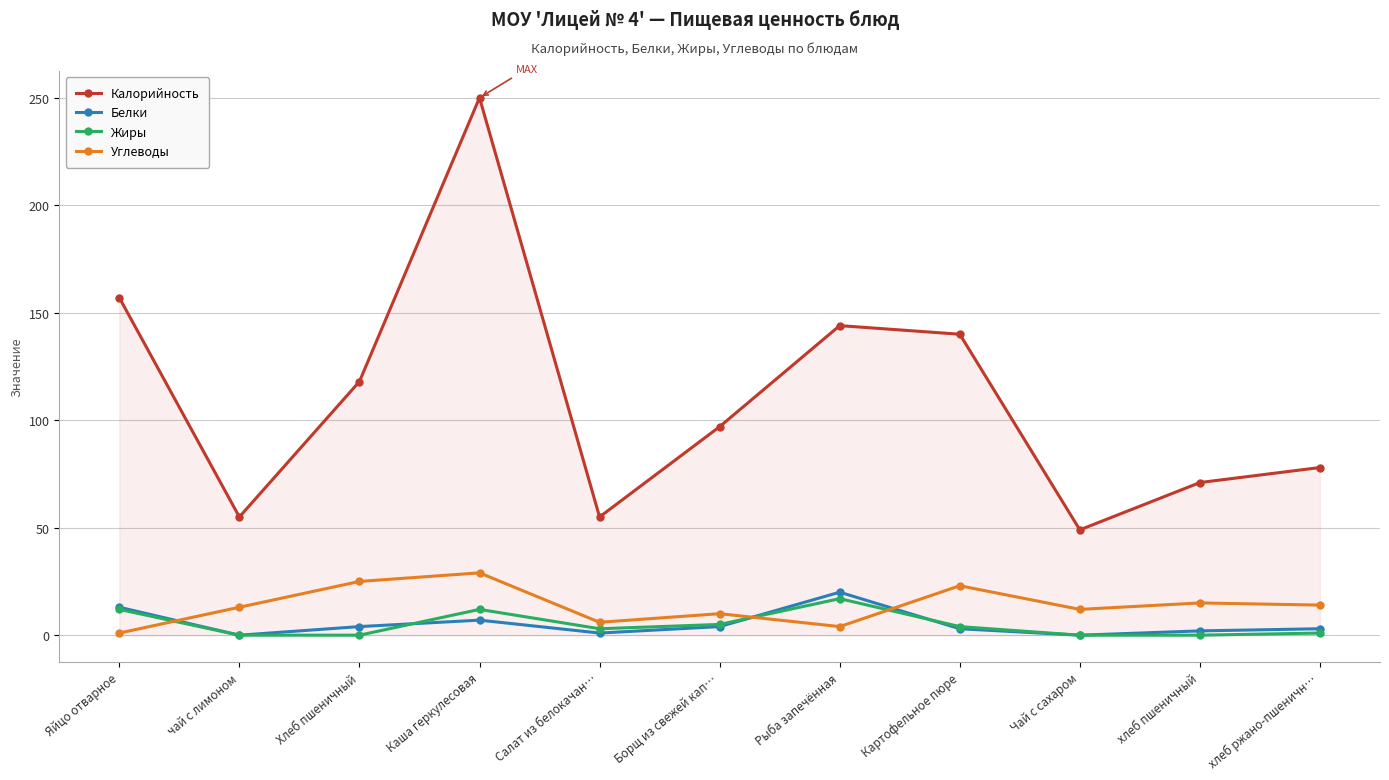

At which category does the chart reach its peak across all series?

Каша геркулесовая